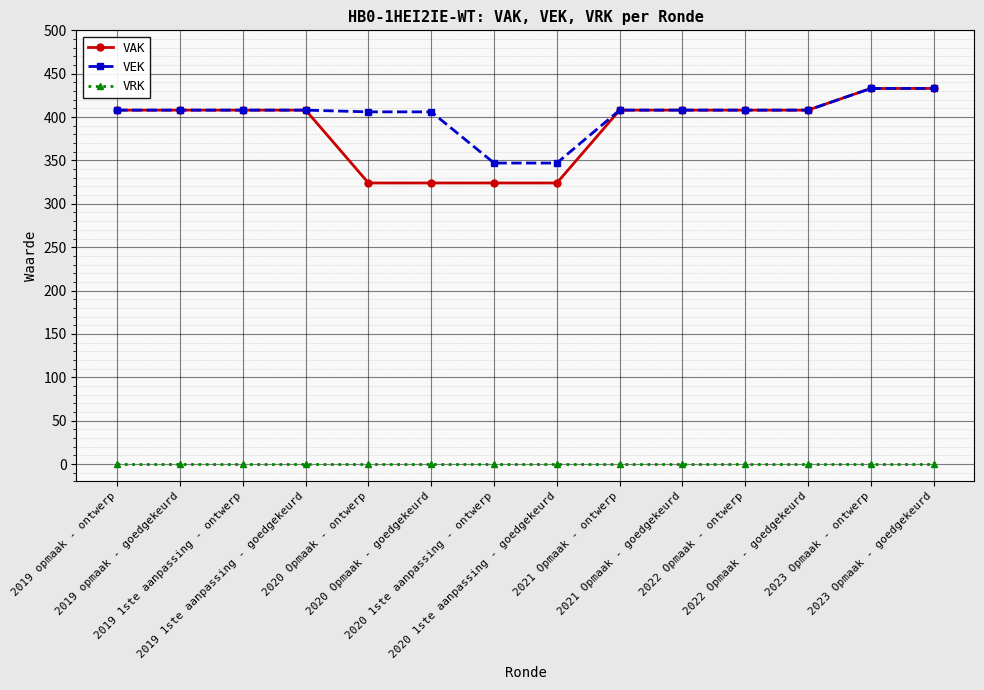

What is the maximum value for VEK?

433